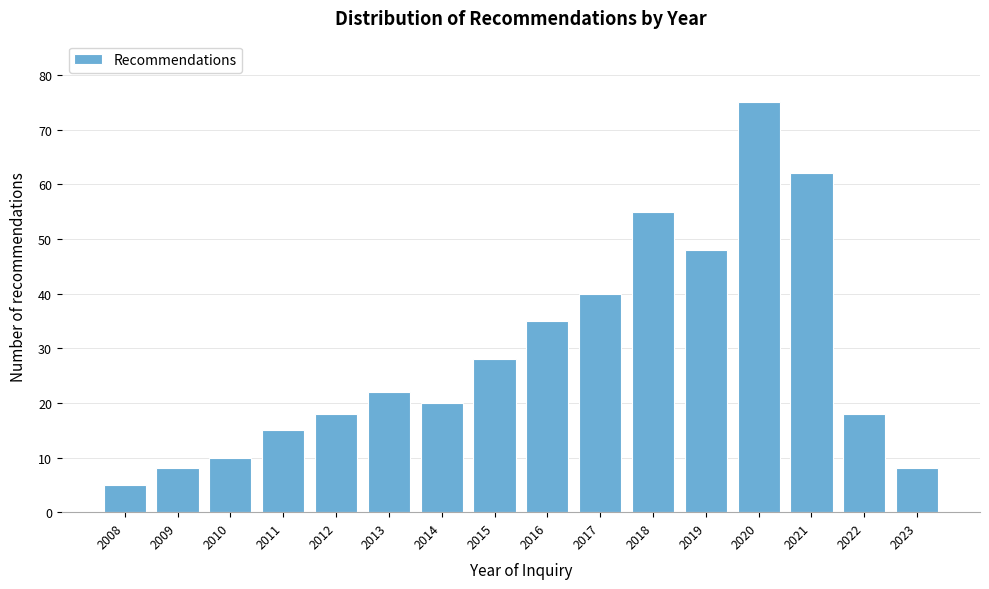

Reading left to right, transcribe all the data shown in this chart.

5	8	10	15	18	22	20	28	35	40	55	48	75	62	18	8